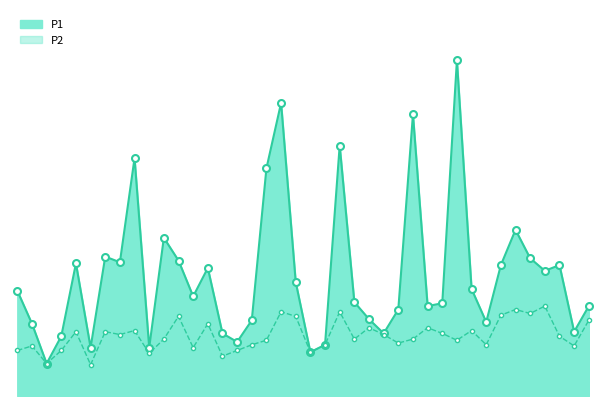

Rank the series at 00:39 from lowest to highest value.

P2, P1